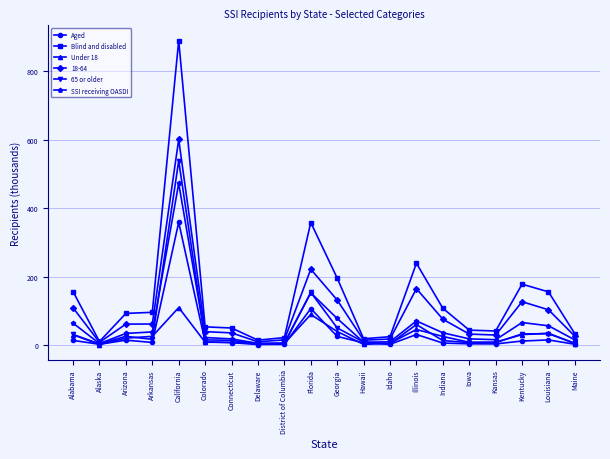

Which series has the largest range (max minus min)?

Blind and disabled